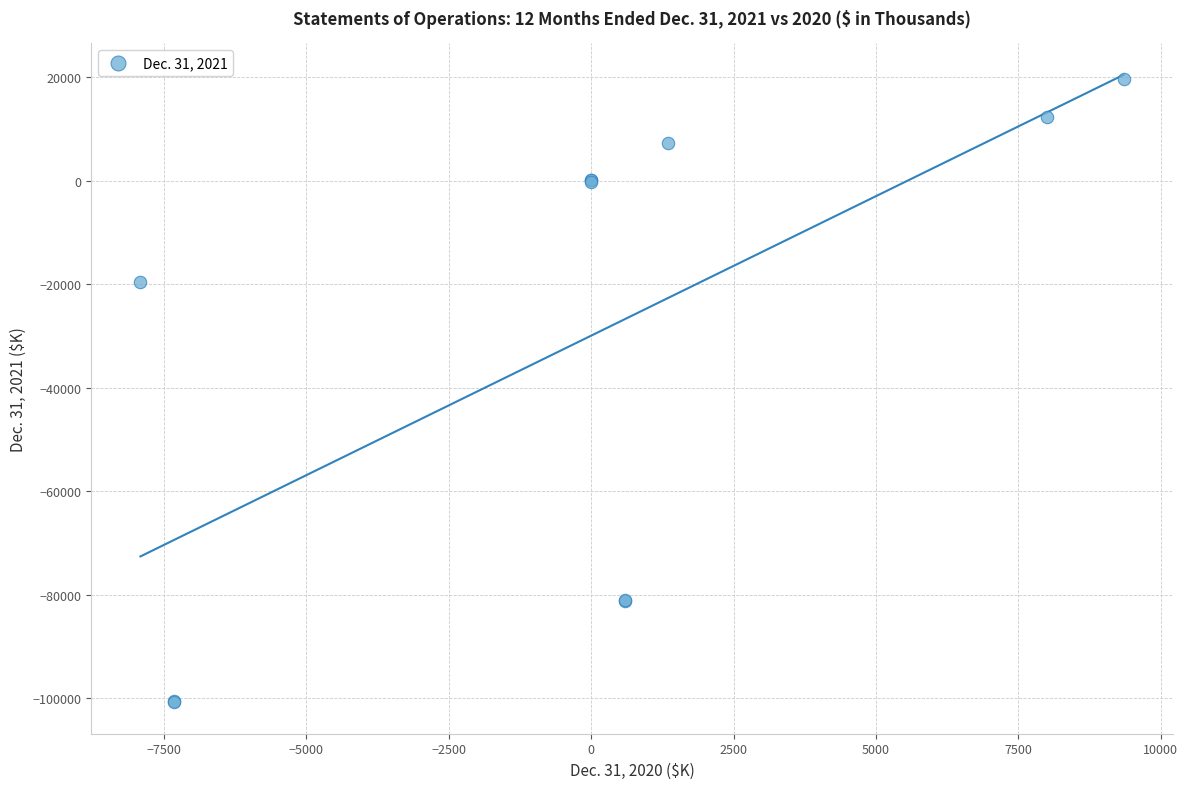

What Y value in the scatter plot is closest to -40626?

-19584